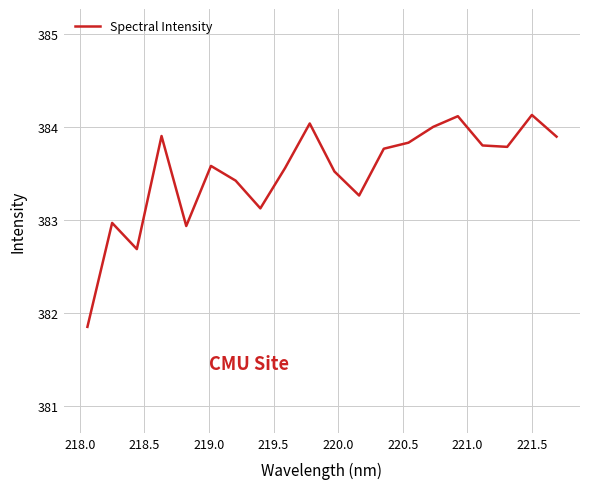

What is the maximum value shown in the chart?

384.1